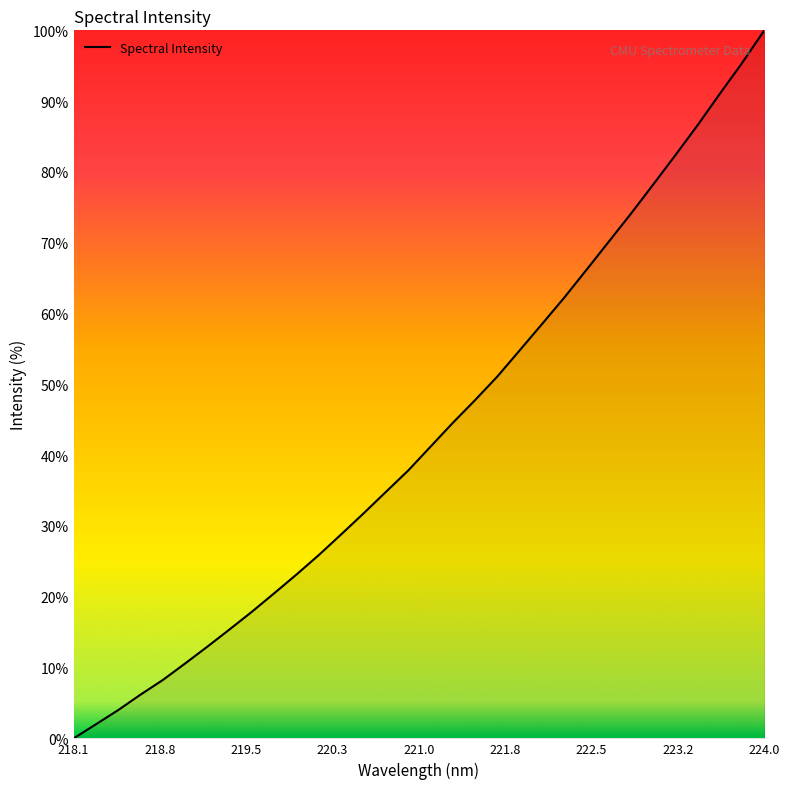

What is the greatest value displayed?

100.0